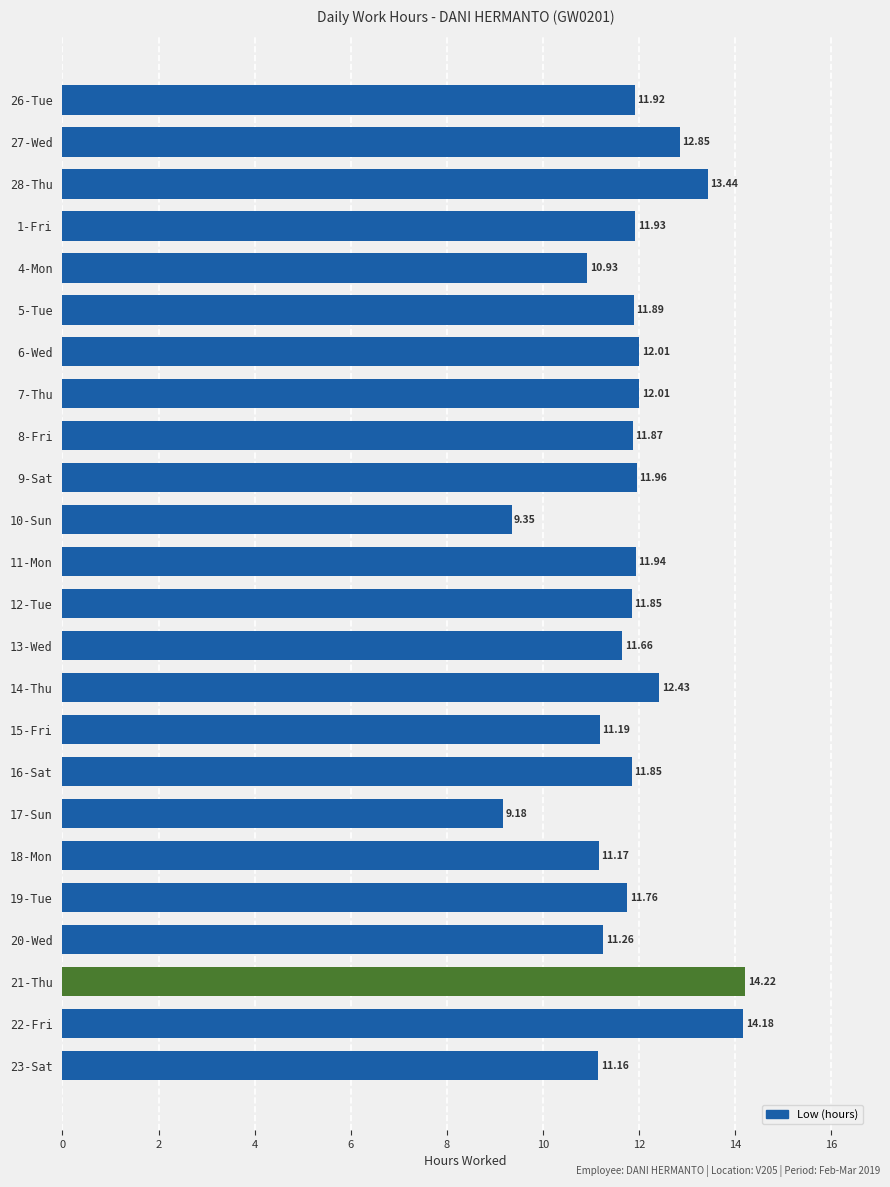

At which label is the value closest to 11?

4-Mon